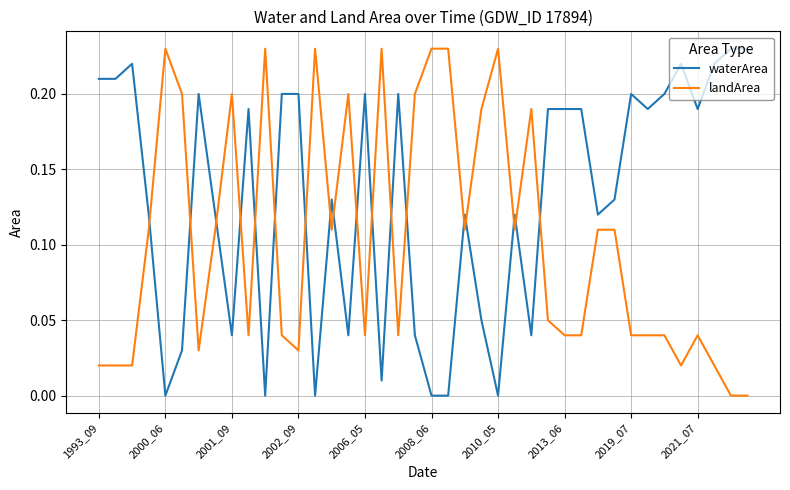

List the series in order of their overall mean, lowest first.

landArea, waterArea